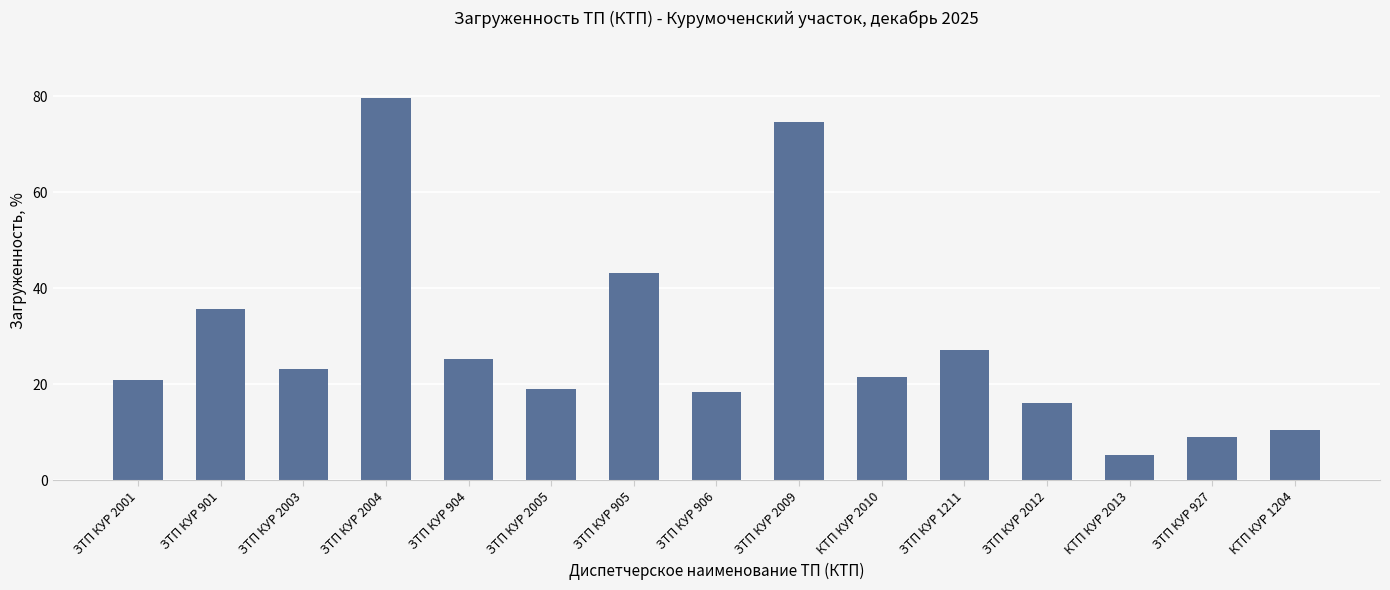

Reading left to right, transcribe all the data shown in this chart.

20.8	35.6	23.2	79.7	25.3	19.0	43.1	18.3	74.6	21.5	27.2	16.0	5.3	9.0	10.3